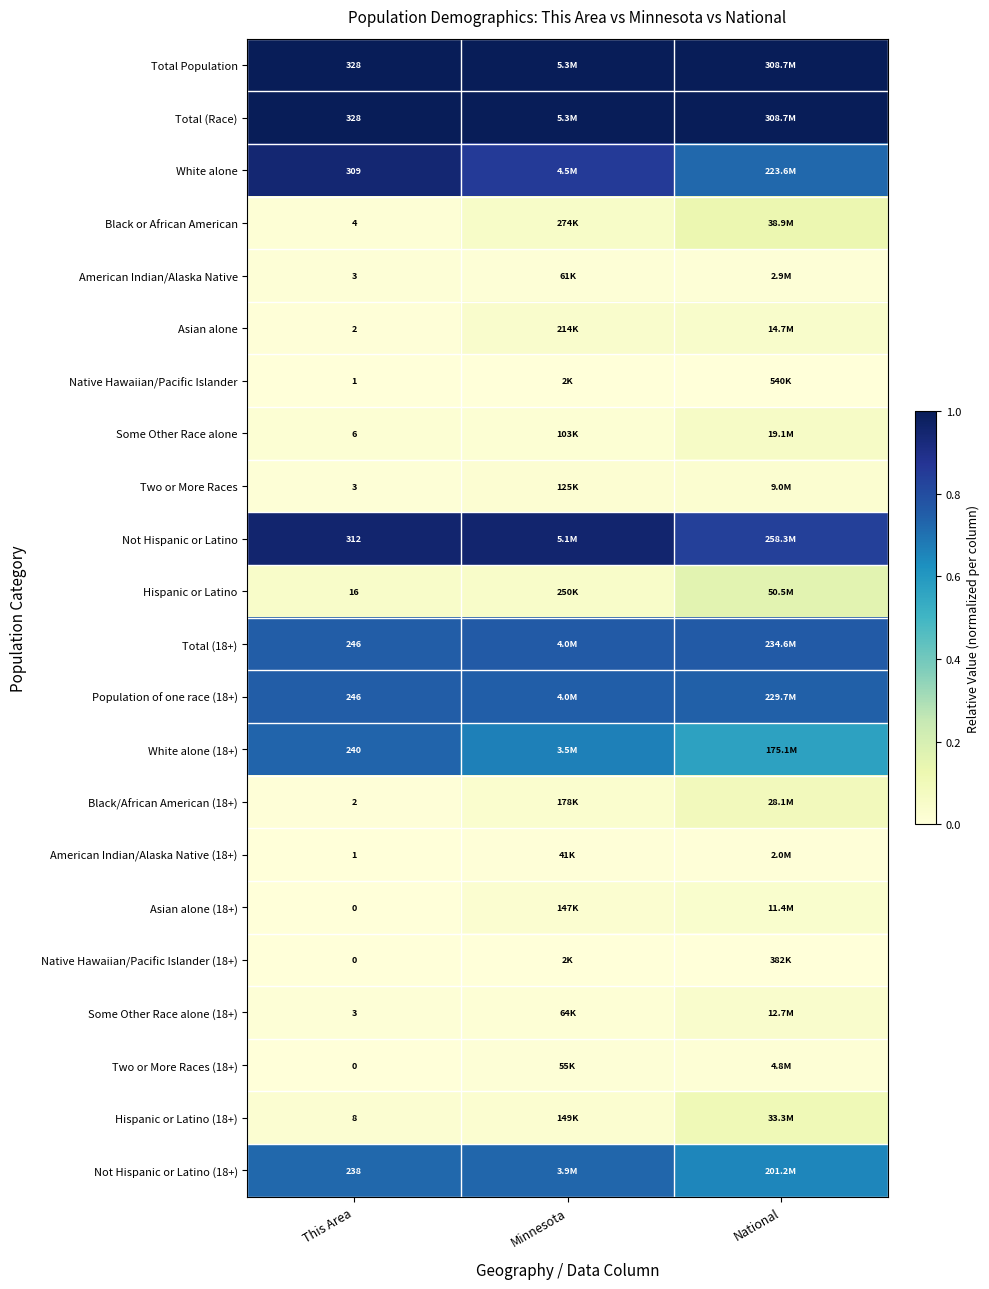

True or false: Not Hispanic or Latino has a value of 1.6 at This Area.

False